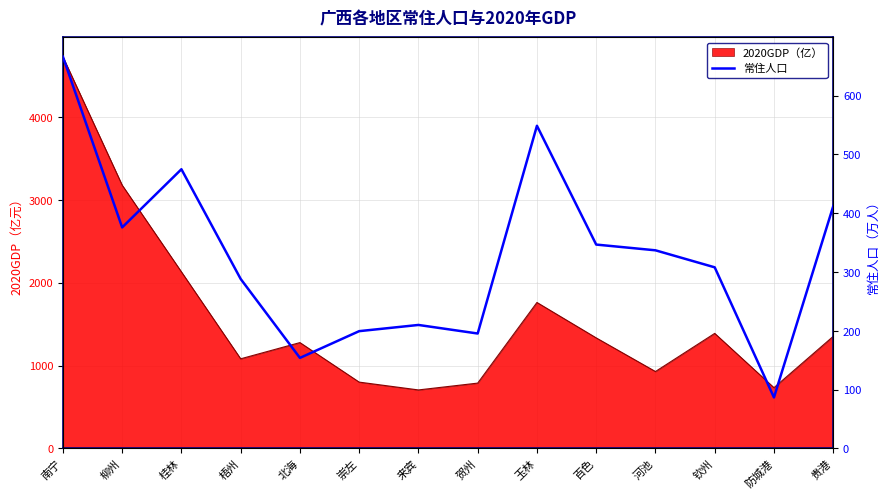

How many interior local valleys (lower than both neighbors) does the data have?

4